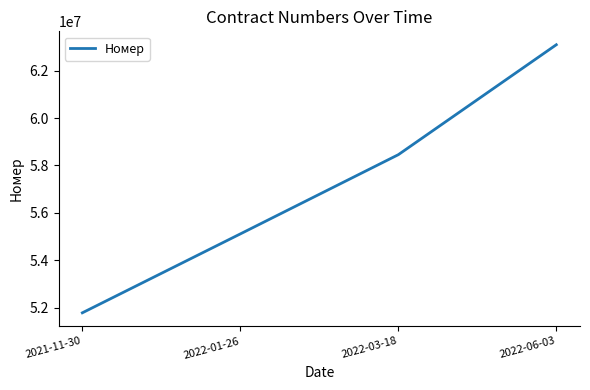

Reading left to right, extract all data points from this chart.

51782658	55111592	58453796	63092561